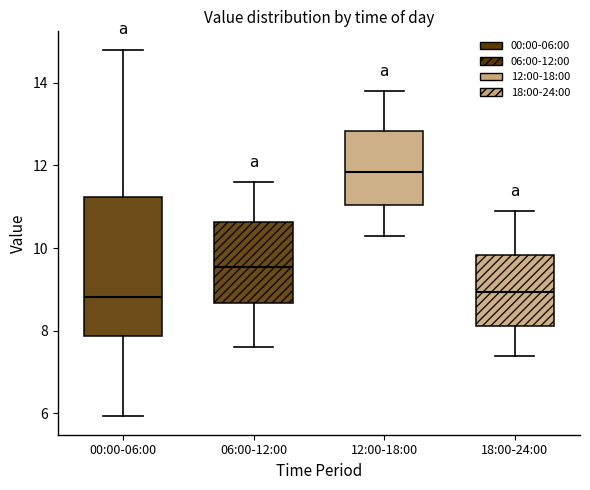

Reading left to right, transcribe this box plot: for each box, give where its median line is, the range the box spans, and where its two whiskers end, as read against the y-axis. The values are not printed on the chart, so give them approximately, as read against the axis.

00:00-06:00: median 8.8, box 7.8 to 11.2, whiskers 6.0 to 14.8
06:00-12:00: median 9.6, box 8.6 to 10.6, whiskers 7.6 to 11.6
12:00-18:00: median 11.8, box 11.0 to 12.8, whiskers 10.4 to 13.8
18:00-24:00: median 9.0, box 8.2 to 9.8, whiskers 7.4 to 11.0